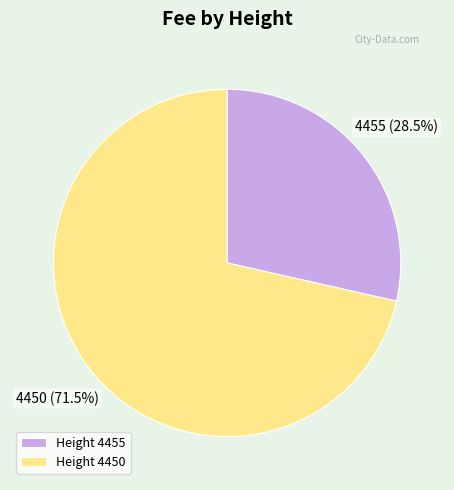

Is there any slice that represents more than half of the pie?

Yes